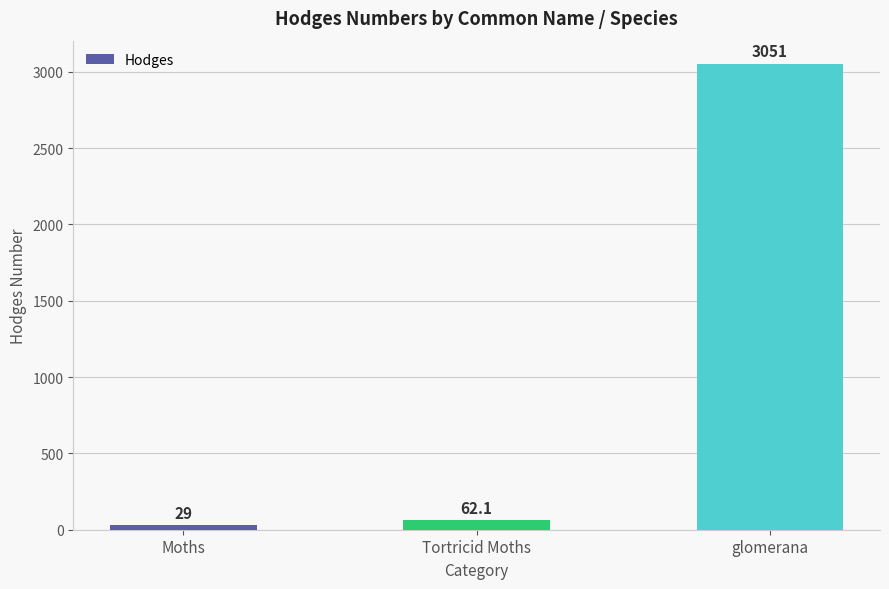

Which category has the lowest value across all series?

Moths